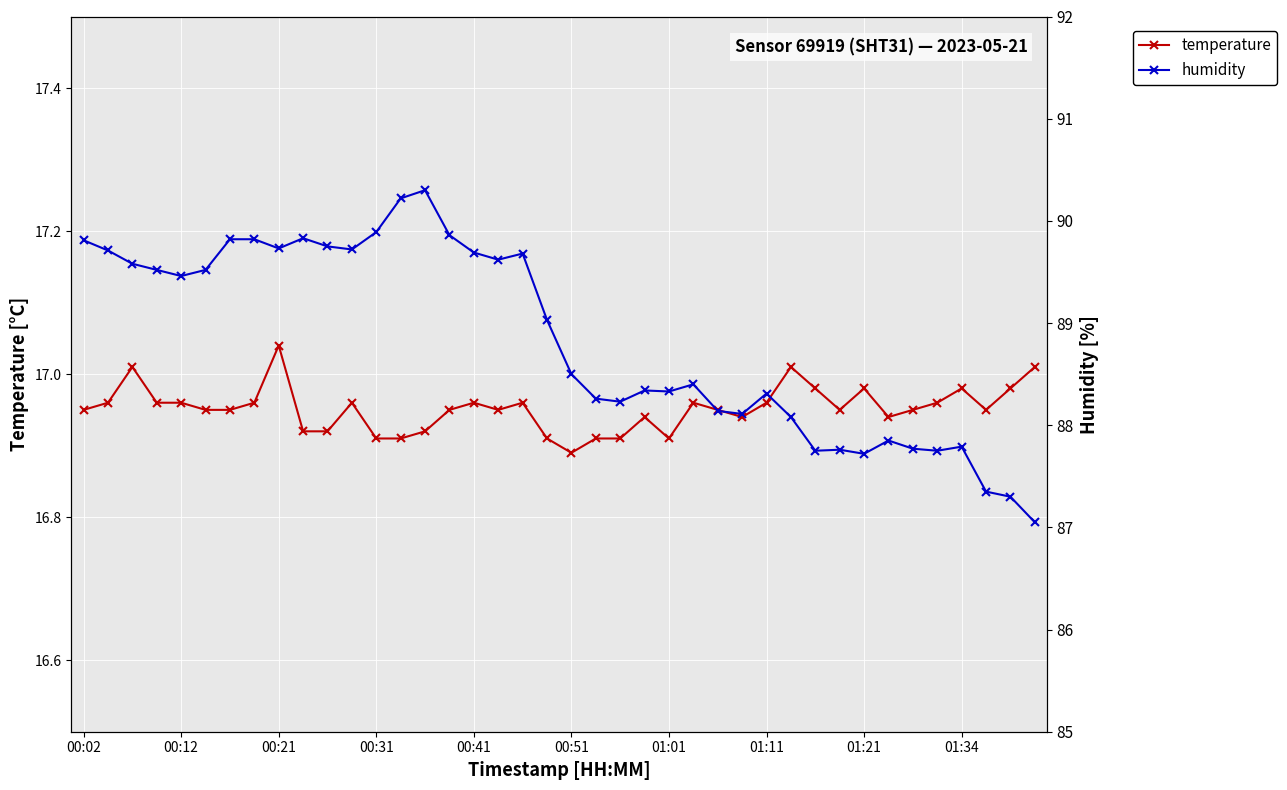

The temperature series shows 16.9 at 14. True or false?

True